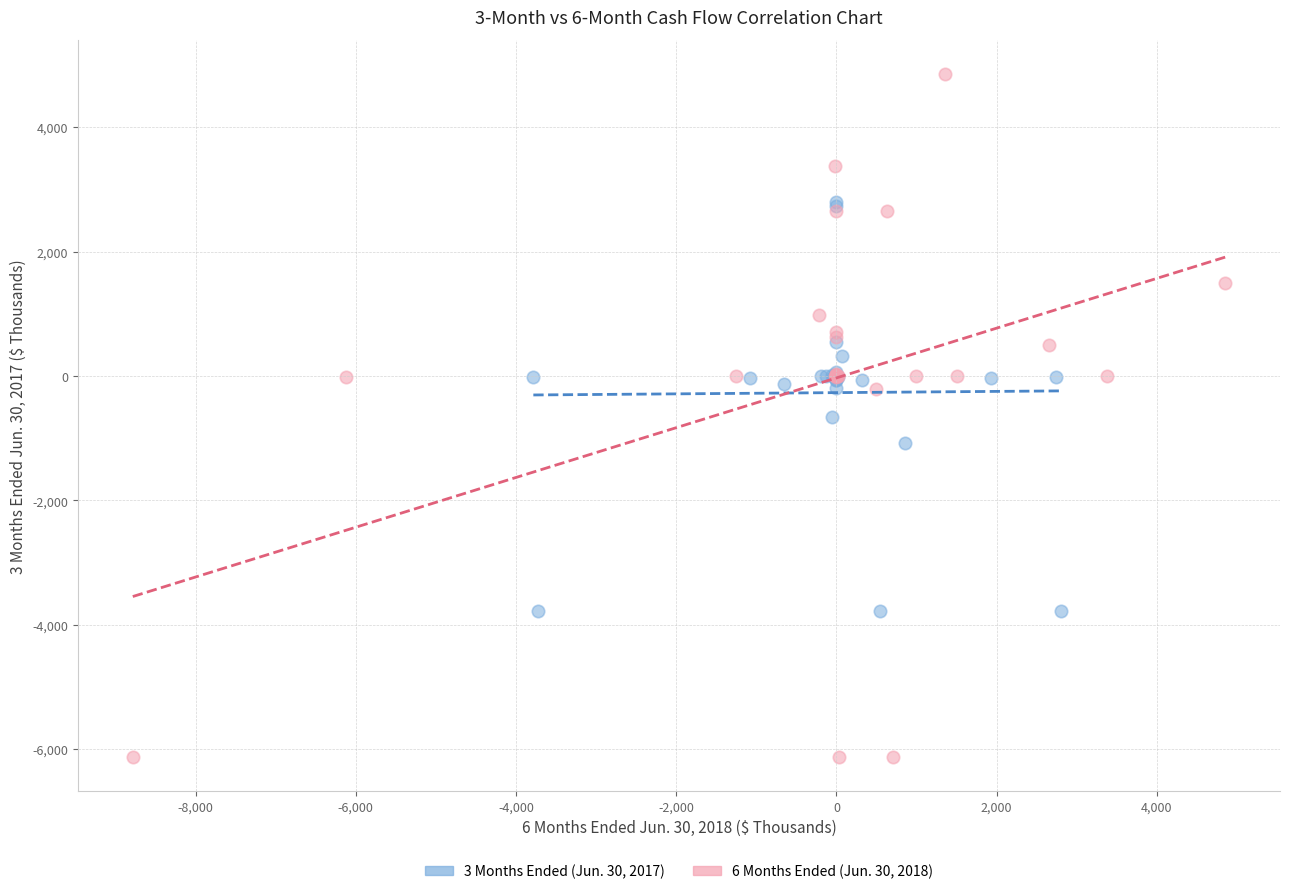

Which series reaches the minimum Y coordinate?

6 Months Ended (Jun. 30, 2018)